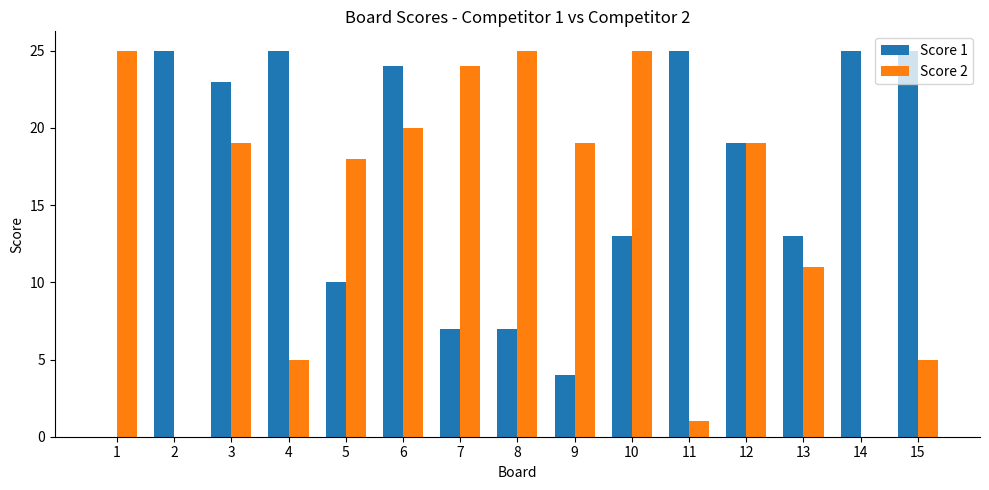

Reading left to right, extract all data points from this chart.

Score 1: 1=0	2=25	3=23	4=25	5=10	6=24	7=7	8=7	9=4	10=13	11=25	12=19	13=13	14=25	15=25
Score 2: 1=25	2=0	3=19	4=5	5=18	6=20	7=24	8=25	9=19	10=25	11=1	12=19	13=11	14=0	15=5